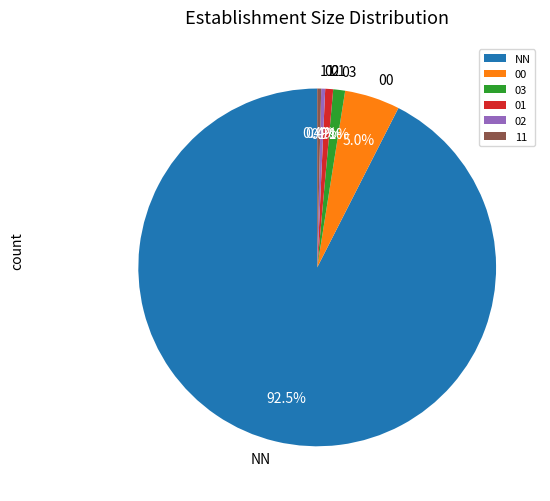

Do 02 and 11 together represent more than half of the pie?

No